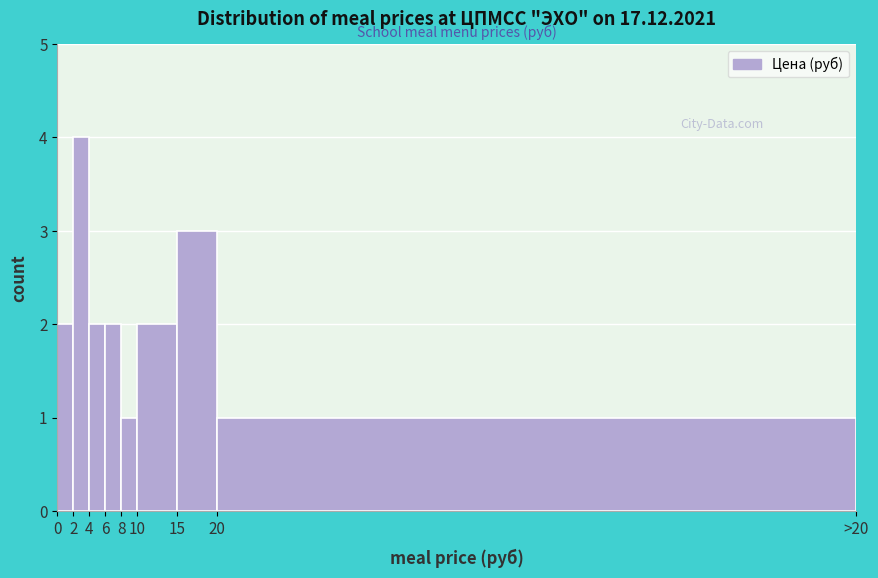

Reading right to left, transcribe all the data shown in this chart.

20=1	15=3	10=2	8=1	6=2	4=2	2=4	0=2